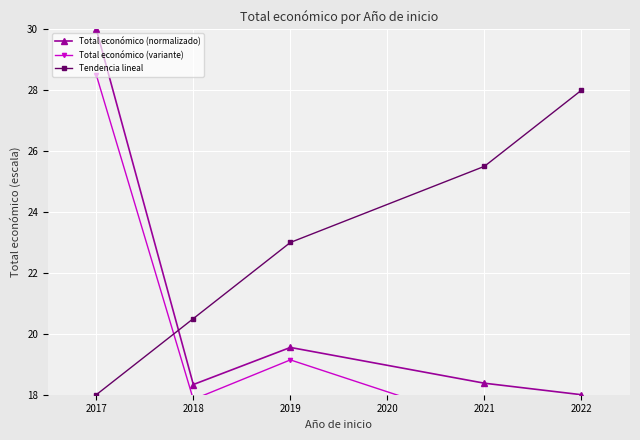

What is the value of the Total económico (variante) point at the 1st from the left?

28.5